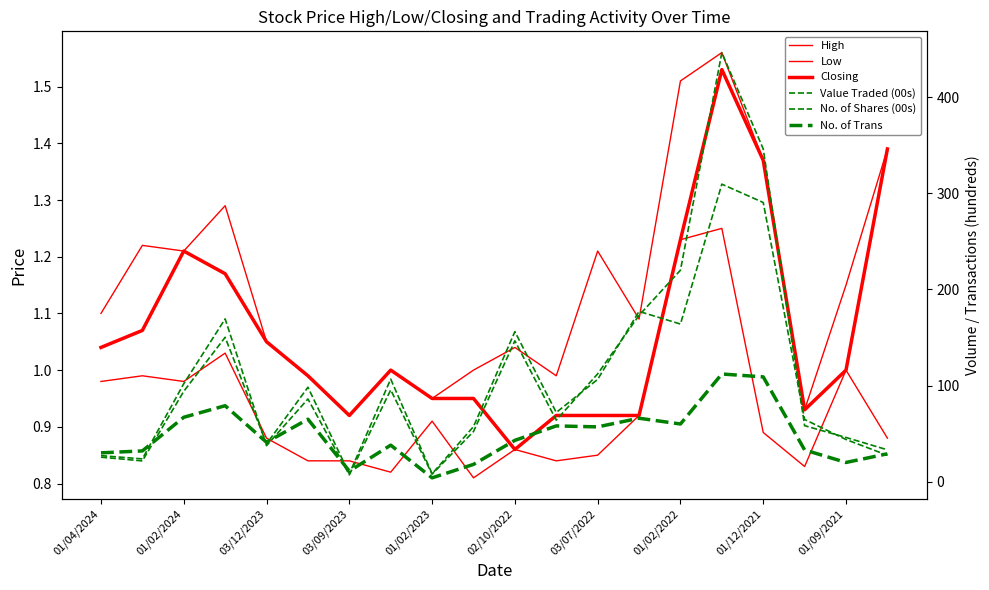

Which series has the widest spread of values?

Value Traded (00s)